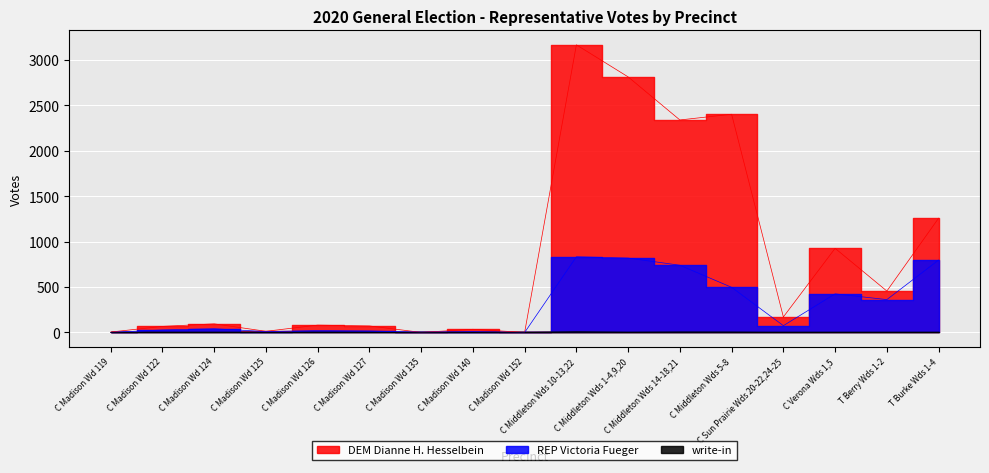

Reading left to right, what are all the values shown in this chart?

DEM Dianne H. Hesselbein: C Madison Wd 119=5	C Madison Wd 122=67	C Madison Wd 124=95	C Madison Wd 125=13	C Madison Wd 126=81	C Madison Wd 127=72	C Madison Wd 135=1	C Madison Wd 140=35	C Madison Wd 152=1	C Middleton Wds 10-13,22=3166	C Middleton Wds 1-4,9,20=2813	C Middleton Wds 14-18,21=2339	C Middleton Wds 5-8=2402	C Sun Prairie Wds 20-22,24-25=171	C Verona Wds 1,5=926	T Berry Wds 1-2=456	T Burke Wds 1-4=1258
REP Victoria Fueger: C Madison Wd 119=1	C Madison Wd 122=28	C Madison Wd 124=41	C Madison Wd 125=10	C Madison Wd 126=21	C Madison Wd 127=17	C Madison Wd 135=3	C Madison Wd 140=9	C Madison Wd 152=0	C Middleton Wds 10-13,22=833	C Middleton Wds 1-4,9,20=819	C Middleton Wds 14-18,21=740	C Middleton Wds 5-8=497	C Sun Prairie Wds 20-22,24-25=75	C Verona Wds 1,5=425	T Berry Wds 1-2=362	T Burke Wds 1-4=797
write-in: C Madison Wd 119=0	C Madison Wd 122=0	C Madison Wd 124=0	C Madison Wd 125=0	C Madison Wd 126=0	C Madison Wd 127=0	C Madison Wd 135=0	C Madison Wd 140=0	C Madison Wd 152=0	C Middleton Wds 10-13,22=8	C Middleton Wds 1-4,9,20=2	C Middleton Wds 14-18,21=5	C Middleton Wds 5-8=4	C Sun Prairie Wds 20-22,24-25=0	C Verona Wds 1,5=1	T Berry Wds 1-2=0	T Burke Wds 1-4=0